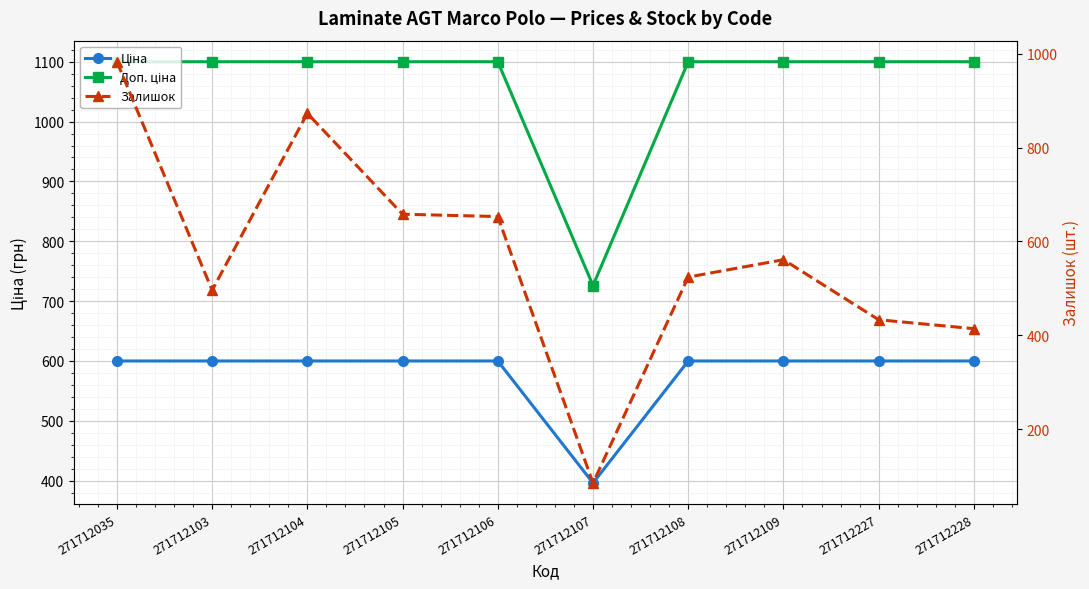

True or false: Залишок has more than 2 interior local peaks.

False